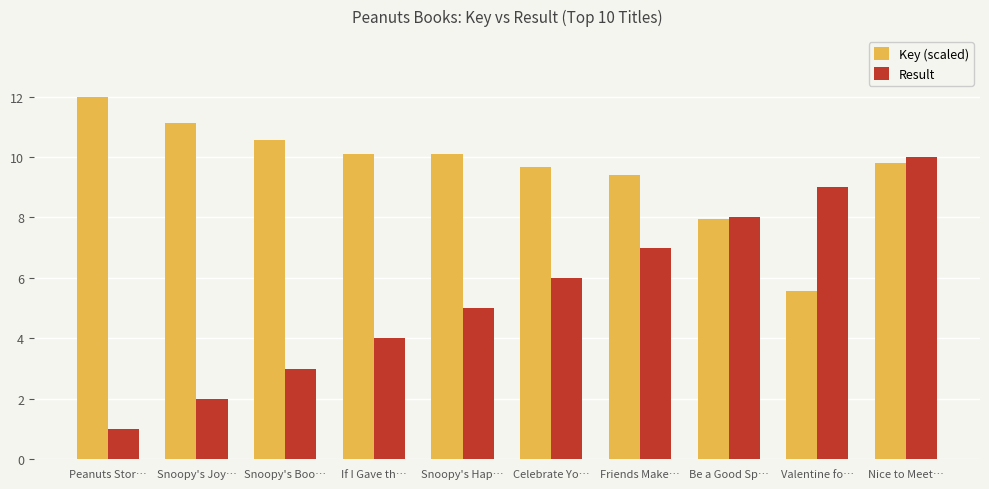

Which series has the largest range (max minus min)?

Result